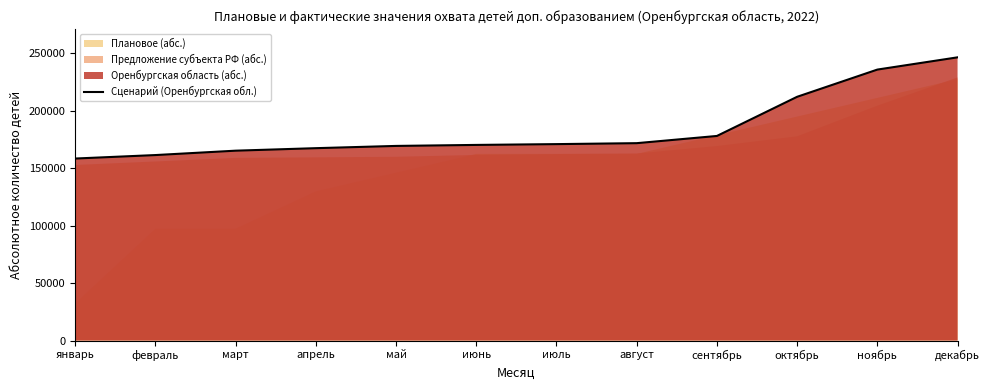

What is the difference between the maximum and minimum values?

88143